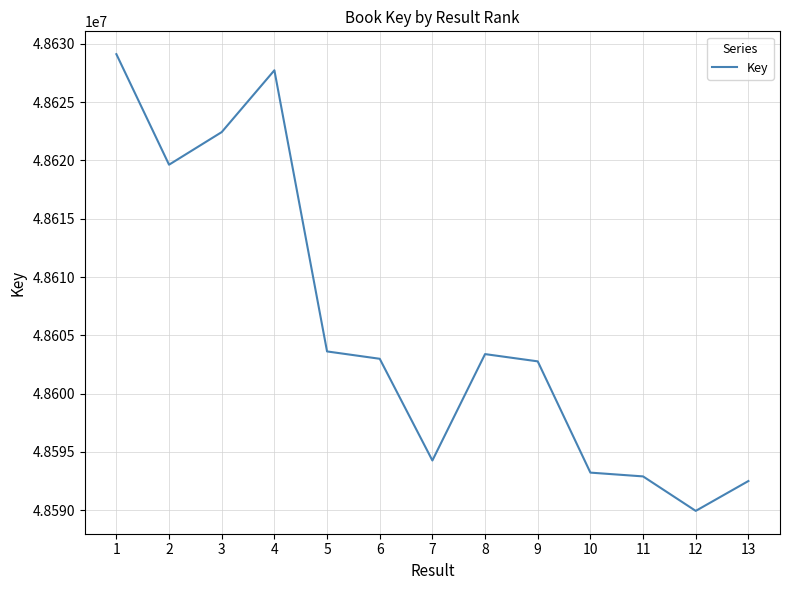

Between 7 and 6, which is larger?

6